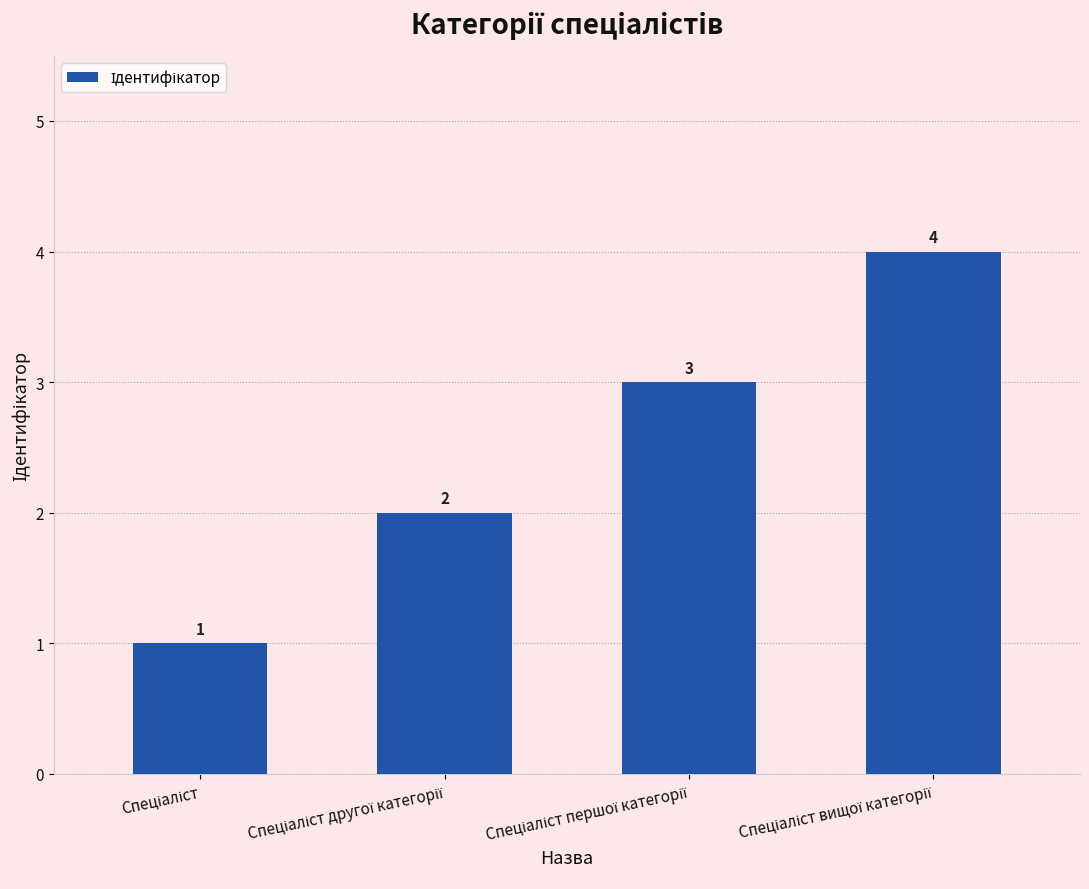

What is the value of the 3rd bar from the left?

3